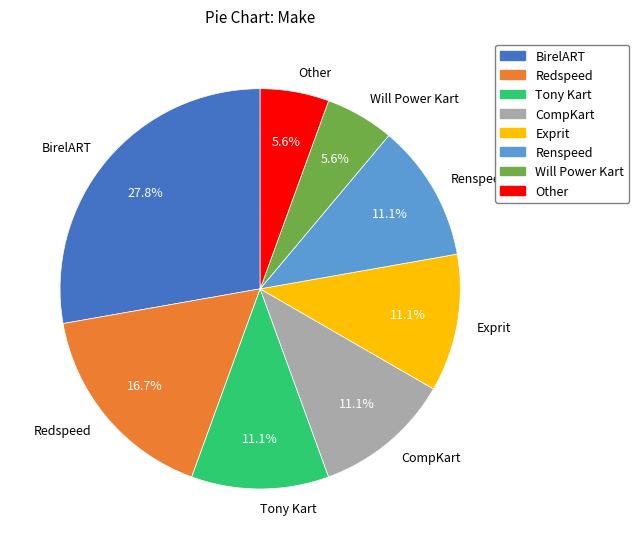

Which slice is the largest?

BirelART